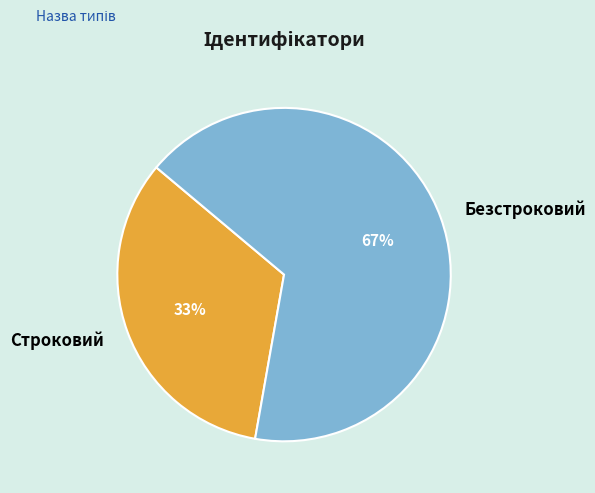

What is the largest slice in the pie chart?

Безстроковий